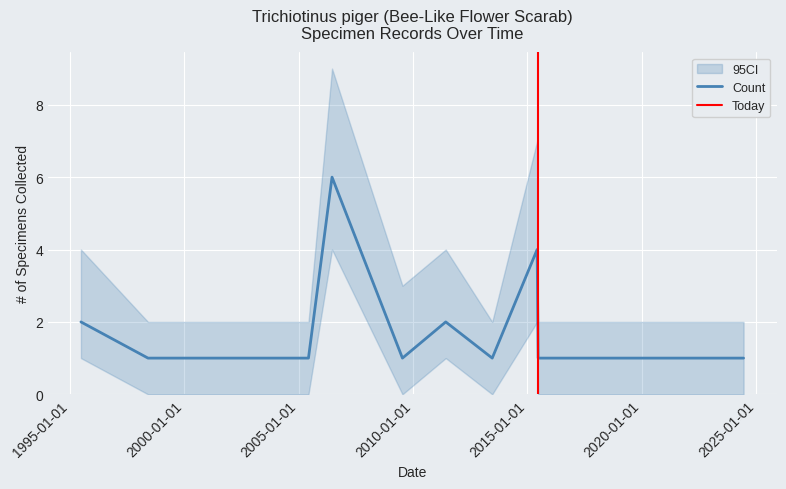

Reading right to left, list all the values displayed in this chart.

2024-06-11=1	2023-06-10=1	2022-06-12=1	2022-06-05=1	2015-06-20=1	2015-06-04=4	2013-06-17=1	2011-06-06=2	2009-07-15=1	2006-06-17=6	2005-06-06=1	1998-06-02=1	1995-06-27=2